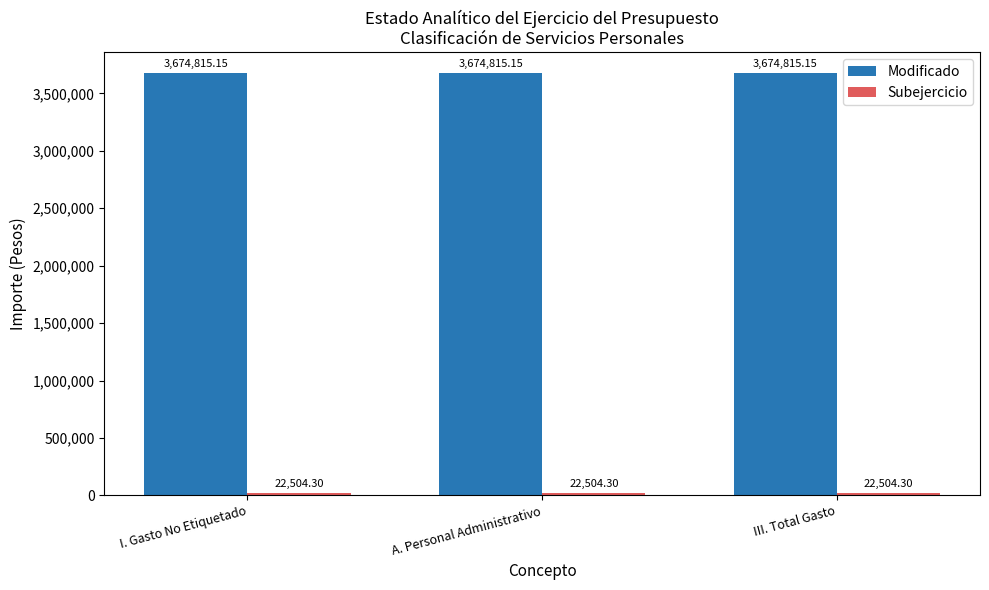

What is the sum of the Modificado values at III. Total Gasto and I. Gasto No Etiquetado?

7349630.3